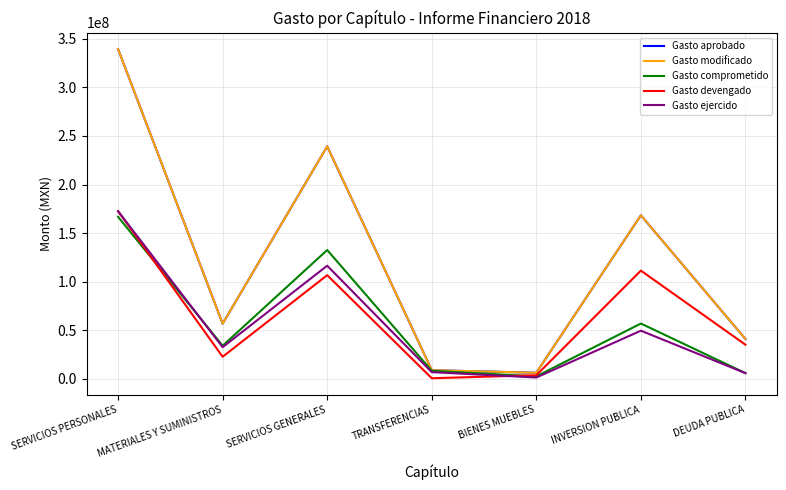

How many lines are shown in the chart?

5